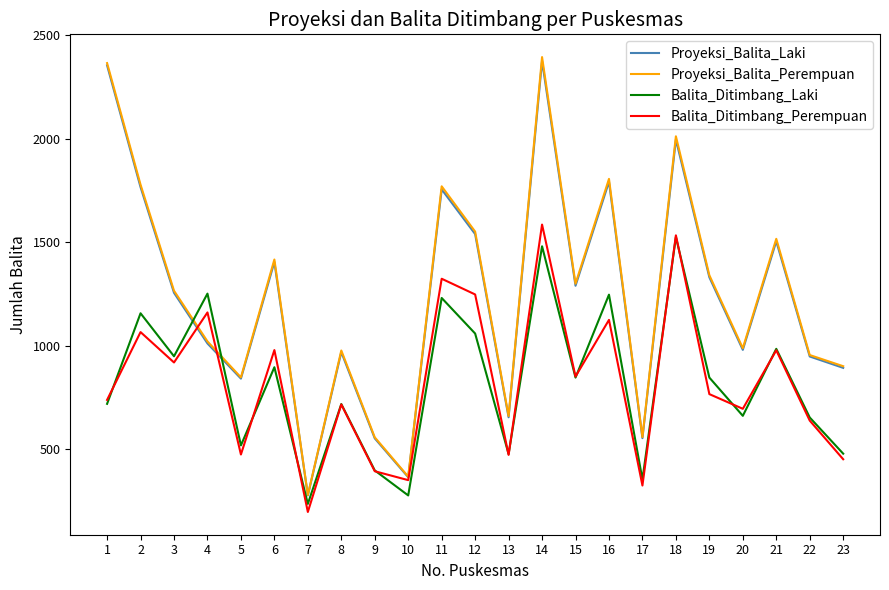

What is the spread (max minus min) of values at 7?

82